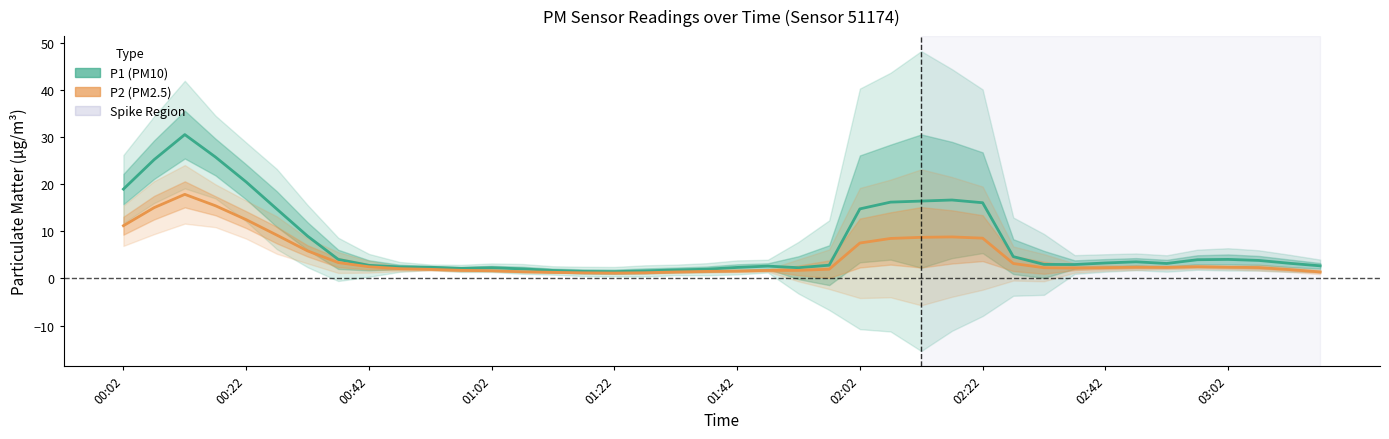

What is the difference between the P2 (PM2.5) values at 13 and 02:02?

4.4